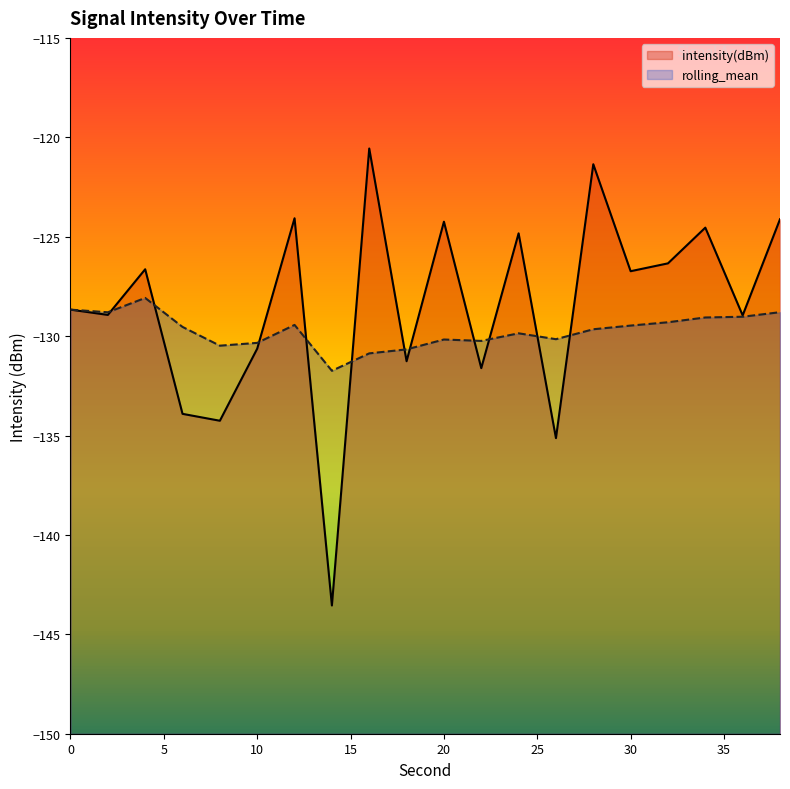

List the labels in order of rolling_mean value, smallest first.

14, 16, 18, 8, 10, 22, 20, 26, 24, 28, 6, 30, 12, 32, 34, 36, 2, 38, 0, 4